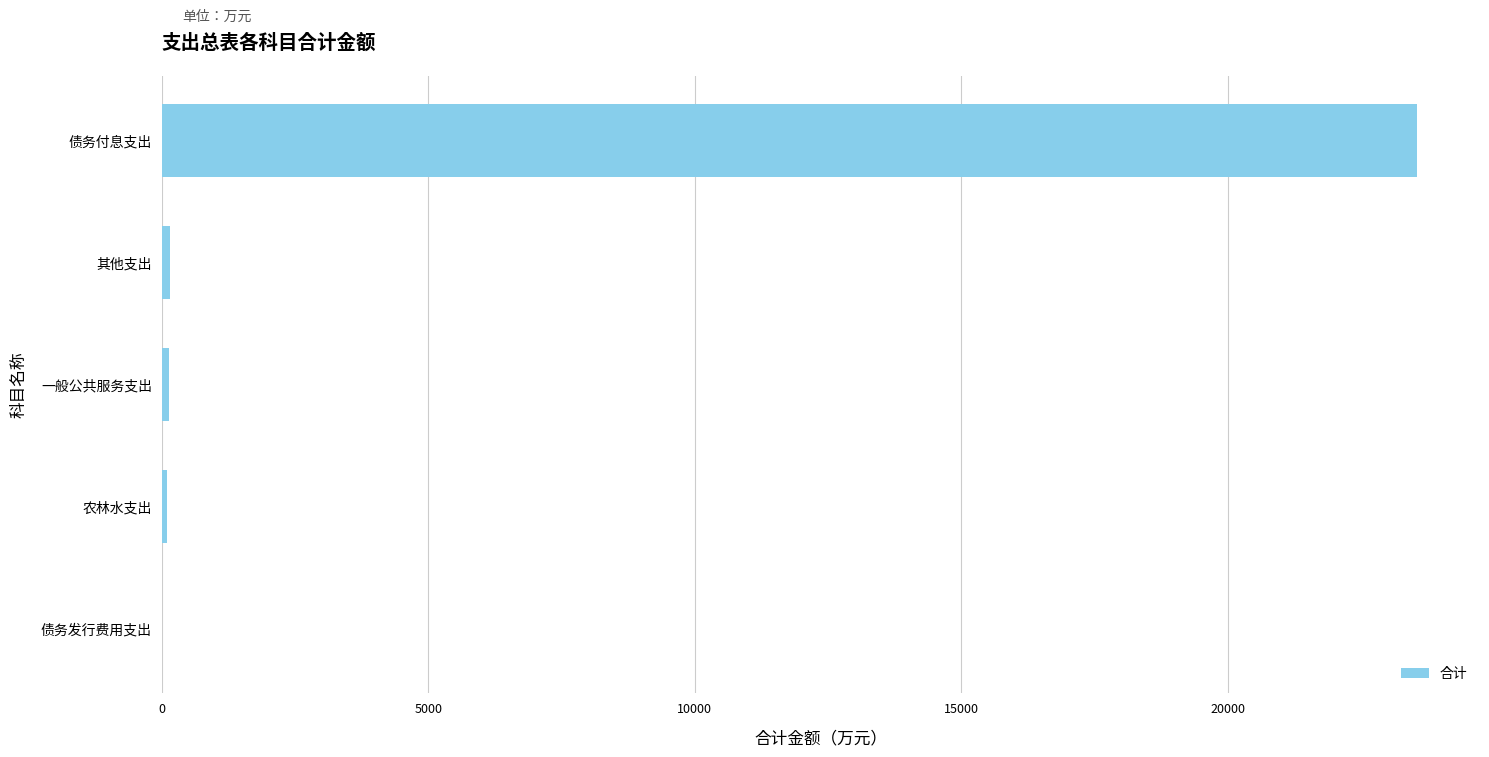

Is it true that the value at 债务付息支出 is 23548.2?

True